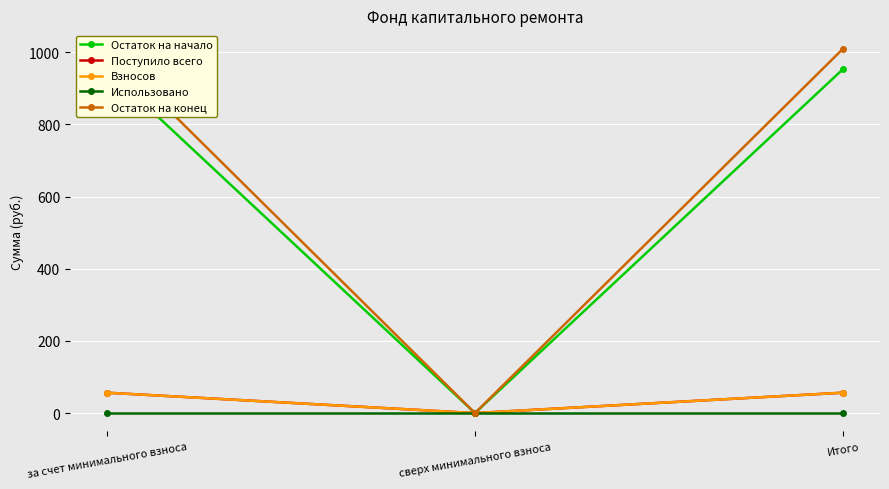

True or false: Поступило всего has a value of 56.5 at за счет минимального взноса.

True